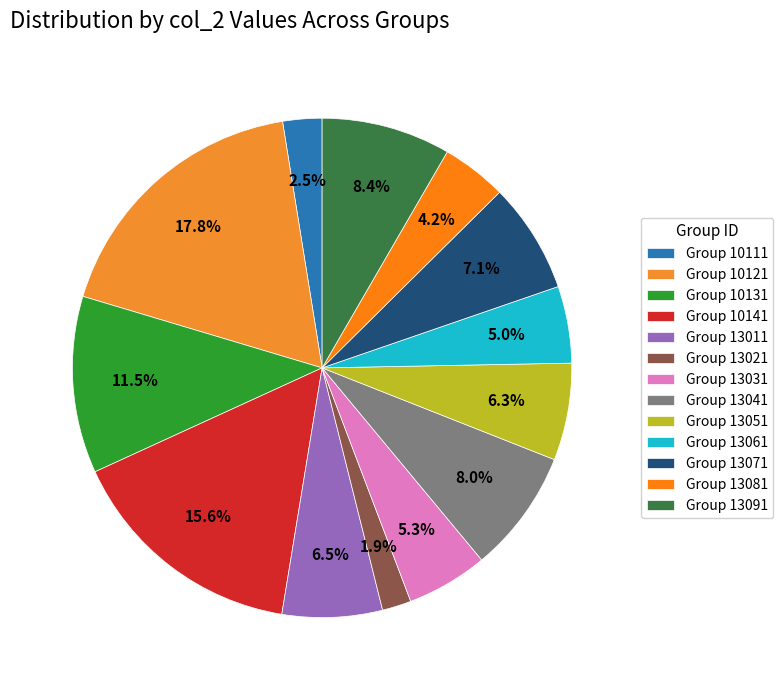

How many slices are in this pie chart?

13